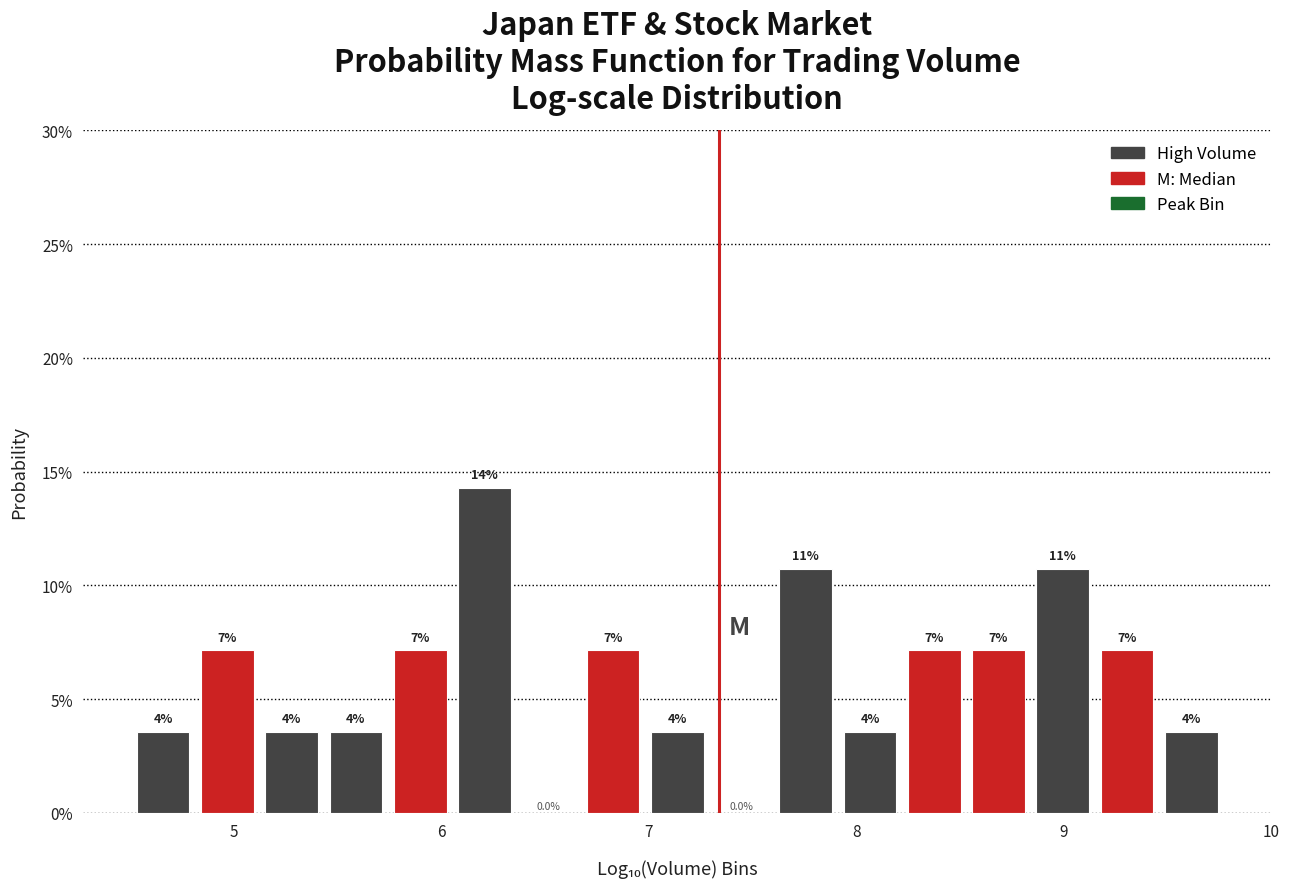

Around what value on the x-axis is the tallest bar? Give the approximate position of its centre, as read against the axis.

6.2